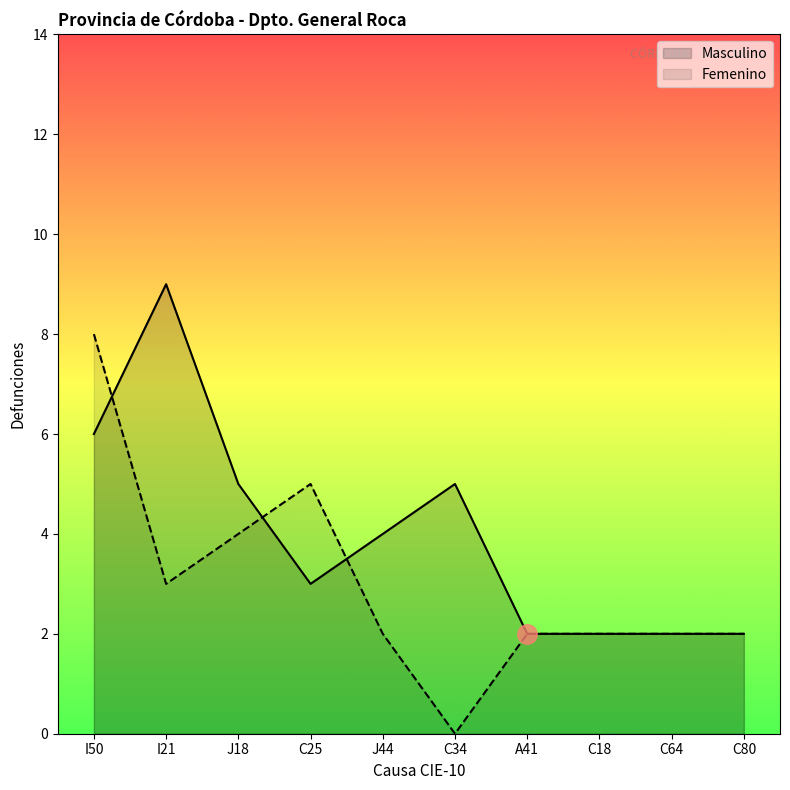

The Masculino series shows 3 at C18. True or false?

False